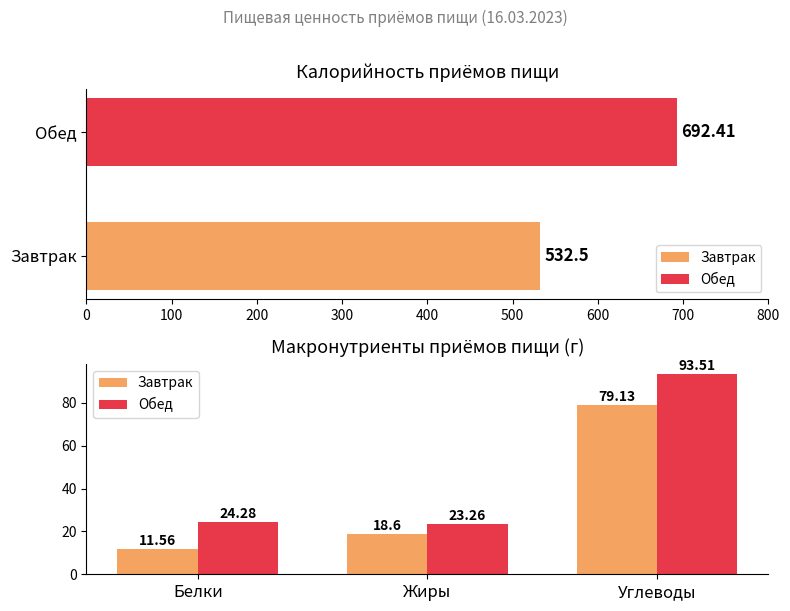

What is the sum of all Завтрак values?

109.3